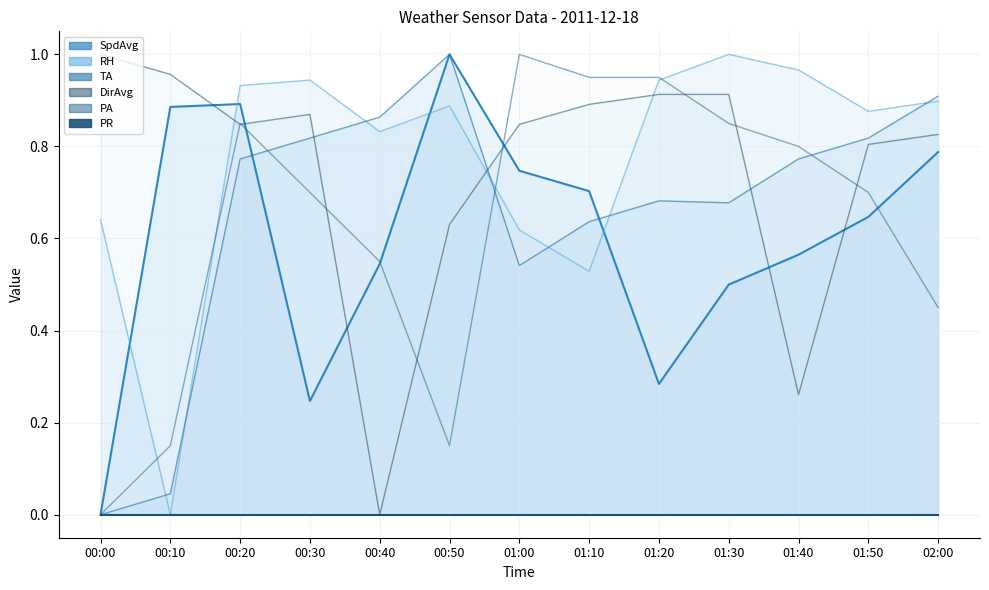

How many interior local peaks does the DirAvg series have?

1